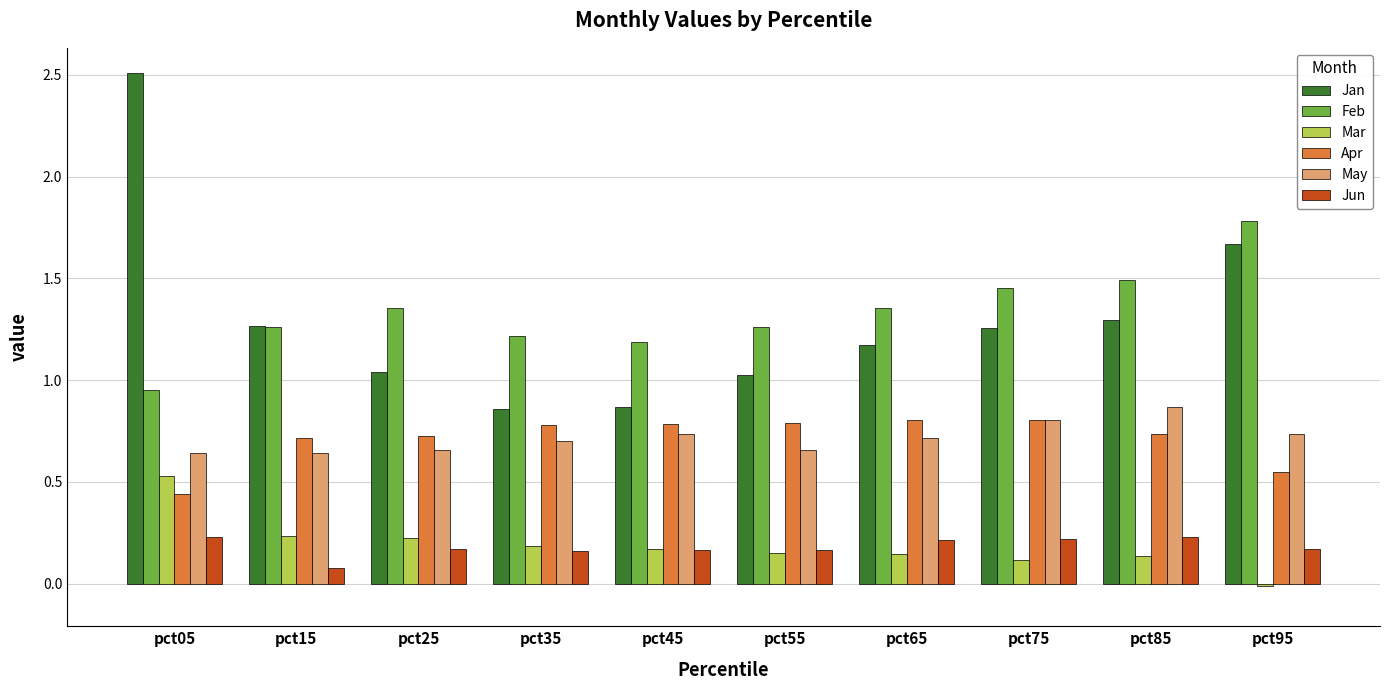

Which series has the widest spread of values?

Jan